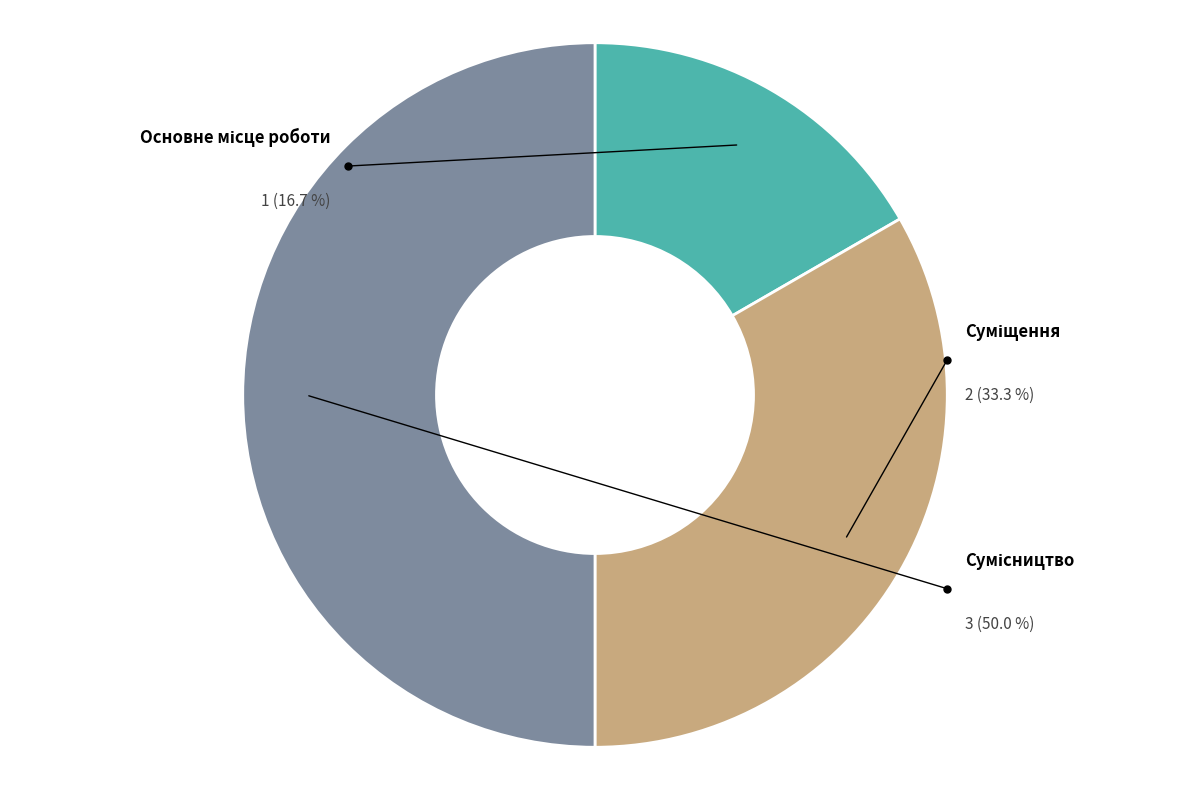

What portion of the pie excludes Основне місце роботи?

83.3%